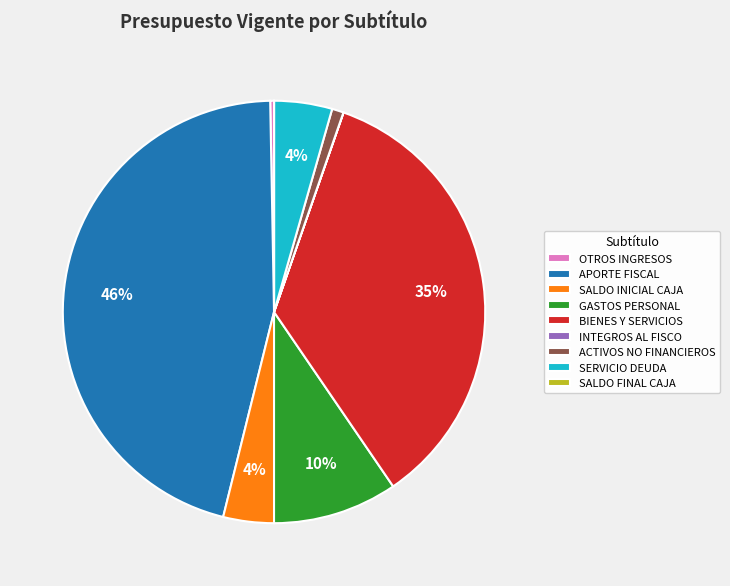

Which slice is the largest?

APORTE FISCAL